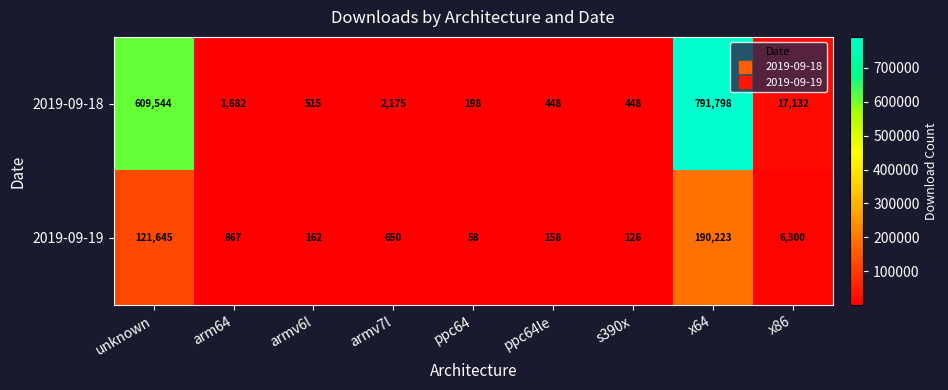

What is the total value across all series at ppc64?

256